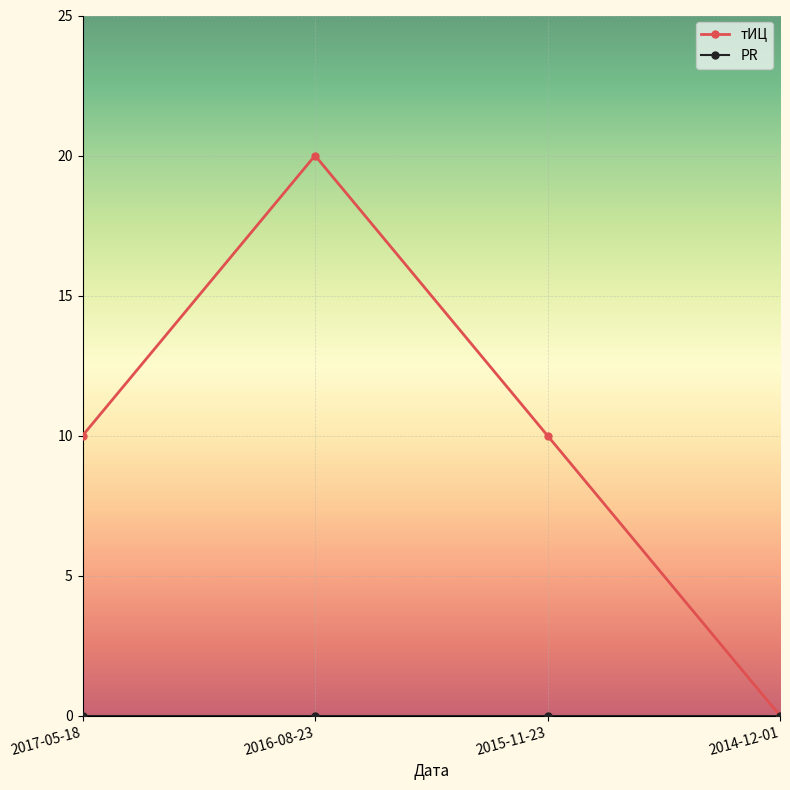

How many lines are shown in the chart?

2